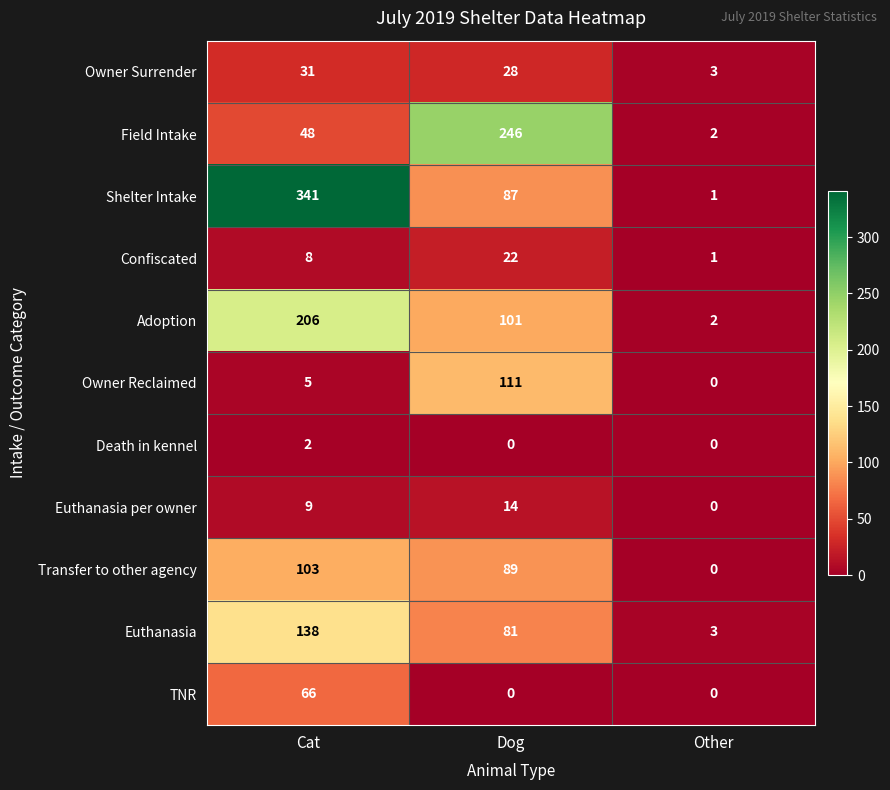

What is the sum of the Owner Surrender values at Cat and Dog?

59